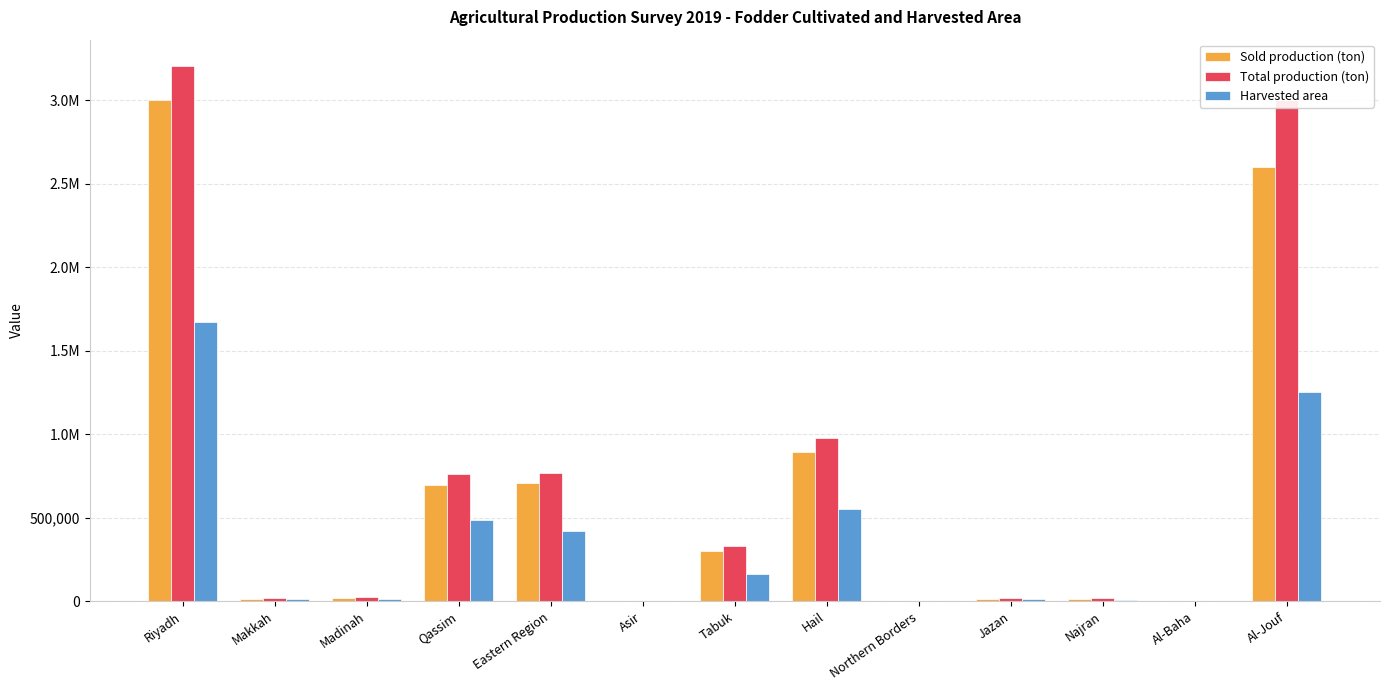

What is the lowest value of the Sold production (ton) series?

220.2